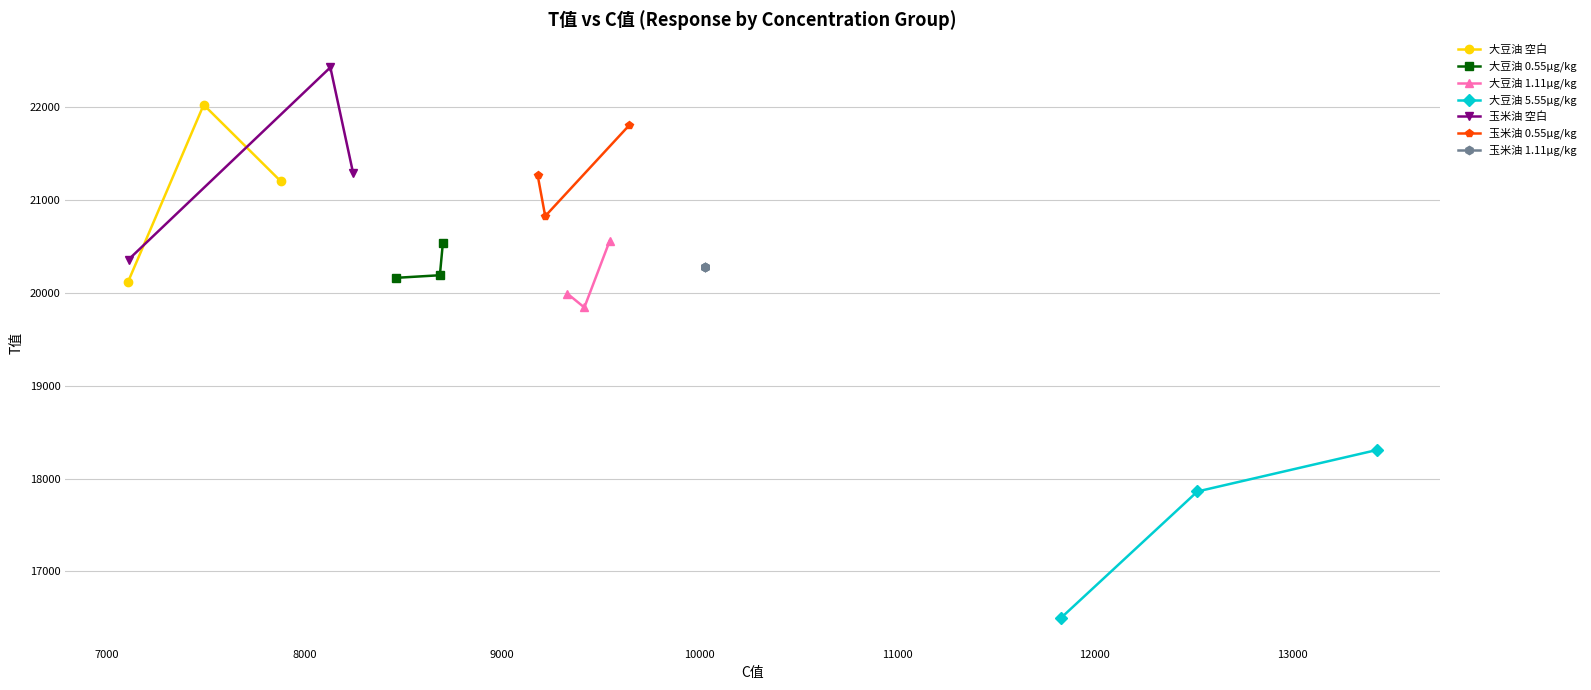

What is the highest value of the 大豆油 空白 series?

22024